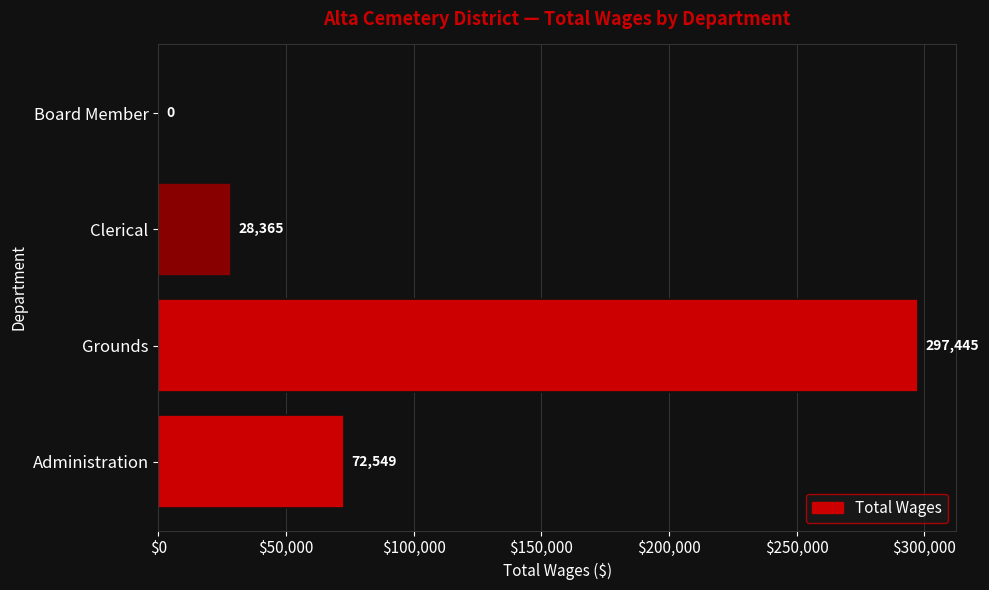

What is the approximate value at Clerical?

28365